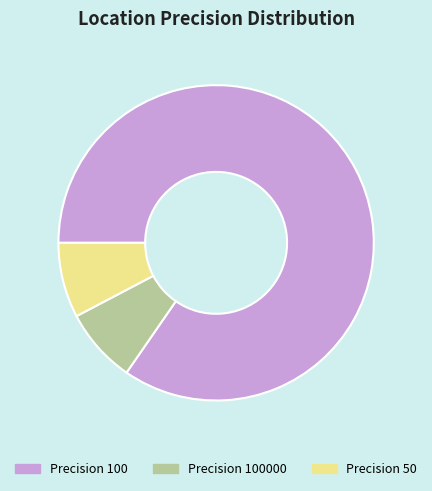

What is the majority slice?

Precision 100